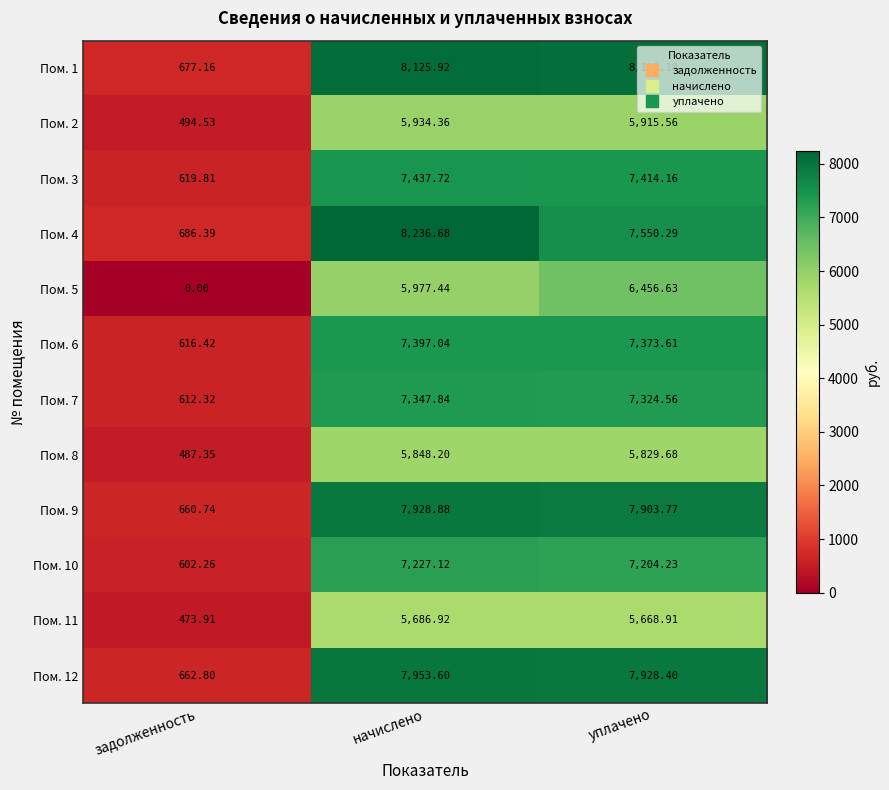

How many distinct data groups are displayed?

12